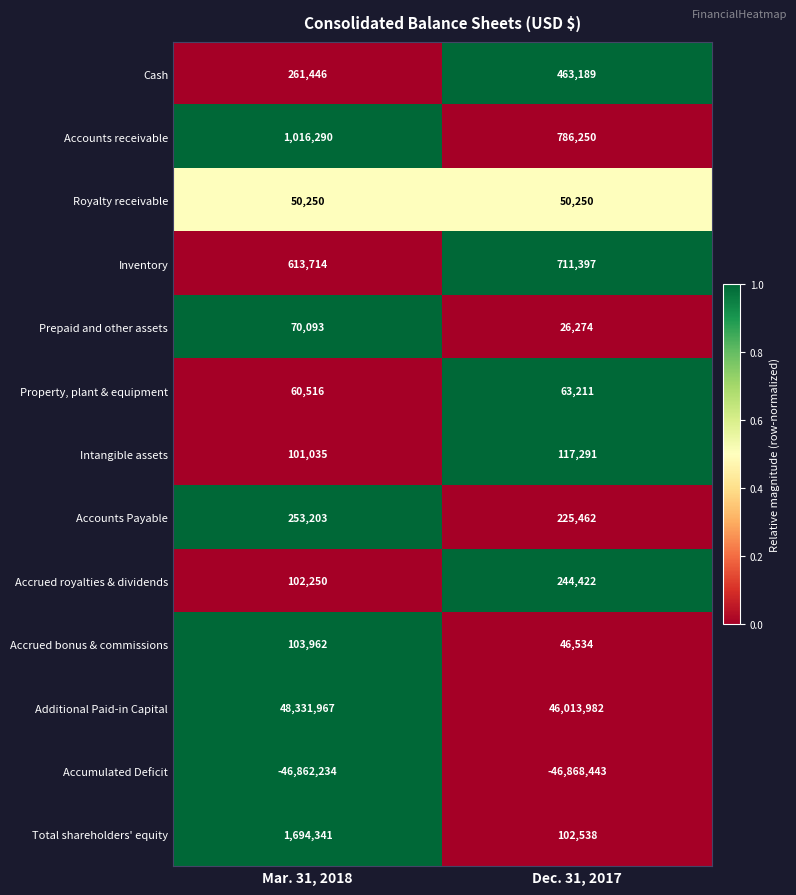

Reading left to right, transcribe all the data shown in this chart.

Cash: Mar. 31, 2018=261446	Dec. 31, 2017=463189
Accounts receivable: Mar. 31, 2018=1016290	Dec. 31, 2017=786250
Royalty receivable: Mar. 31, 2018=50250	Dec. 31, 2017=50250
Inventory: Mar. 31, 2018=613714	Dec. 31, 2017=711397
Prepaid and other assets: Mar. 31, 2018=70093	Dec. 31, 2017=26274
Property, plant & equipment: Mar. 31, 2018=60516	Dec. 31, 2017=63211
Intangible assets: Mar. 31, 2018=101035	Dec. 31, 2017=117291
Accounts Payable: Mar. 31, 2018=253203	Dec. 31, 2017=225462
Accrued royalties & dividends: Mar. 31, 2018=102250	Dec. 31, 2017=244422
Accrued bonus & commissions: Mar. 31, 2018=103962	Dec. 31, 2017=46534
Additional Paid-in Capital: Mar. 31, 2018=48331967	Dec. 31, 2017=46013982
Accumulated Deficit: Mar. 31, 2018=-46862234	Dec. 31, 2017=-46868443
Total shareholders' equity: Mar. 31, 2018=1694341	Dec. 31, 2017=102538